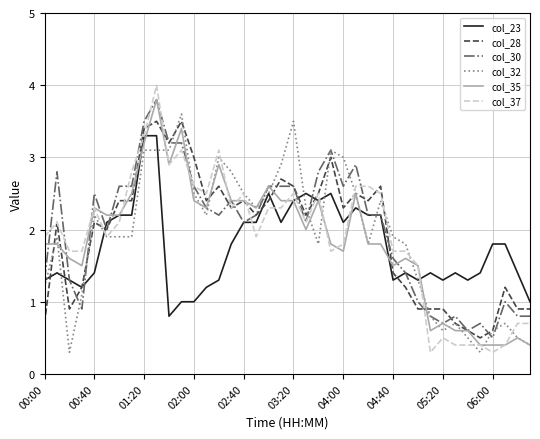

Which series has the largest range (max minus min)?

col_37